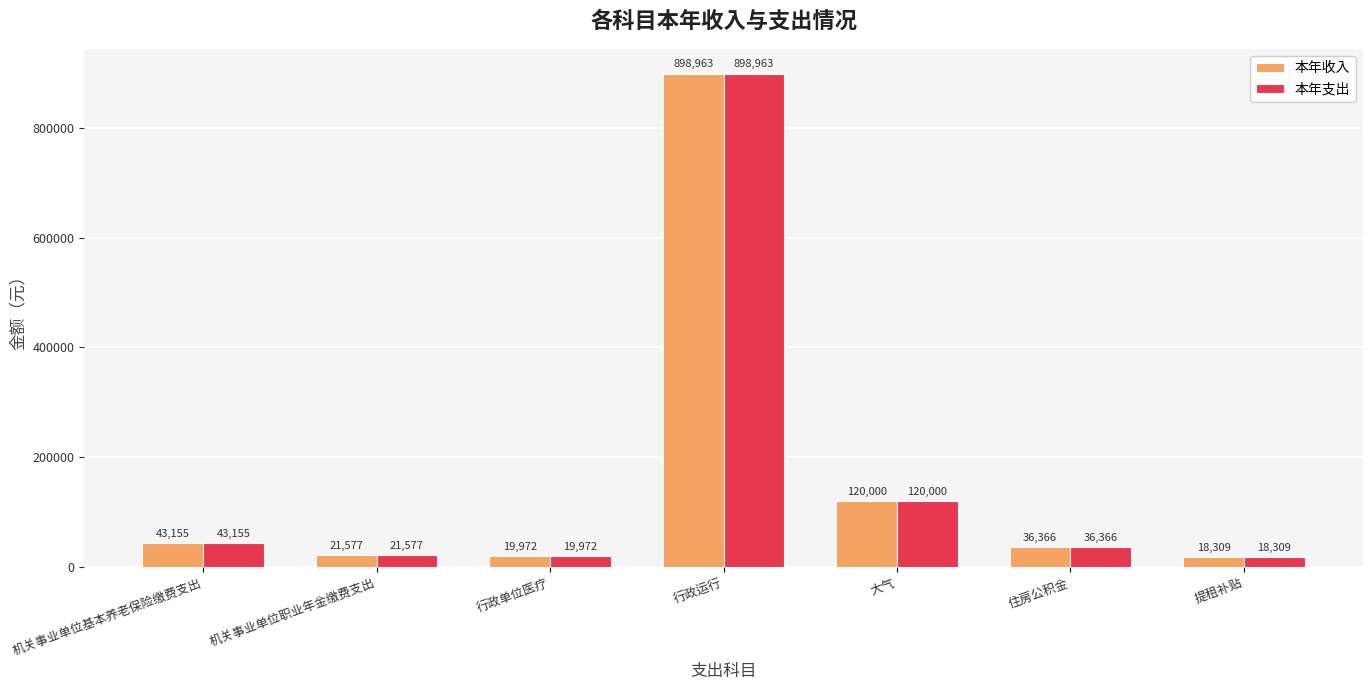

The value of 本年支出 at 大气 is 67452.9. True or false?

False